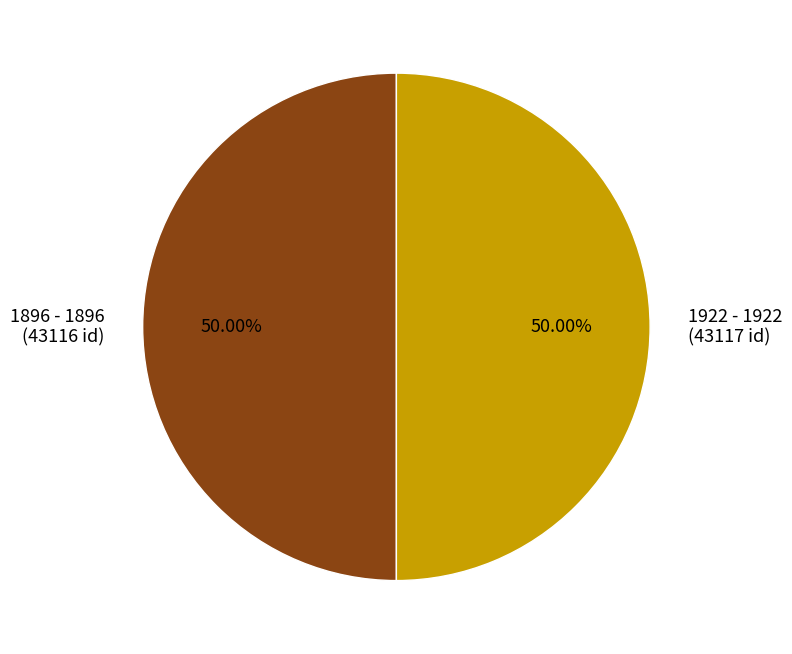

To the nearest percent, what portion does 1922 - 1922 represent?

50%